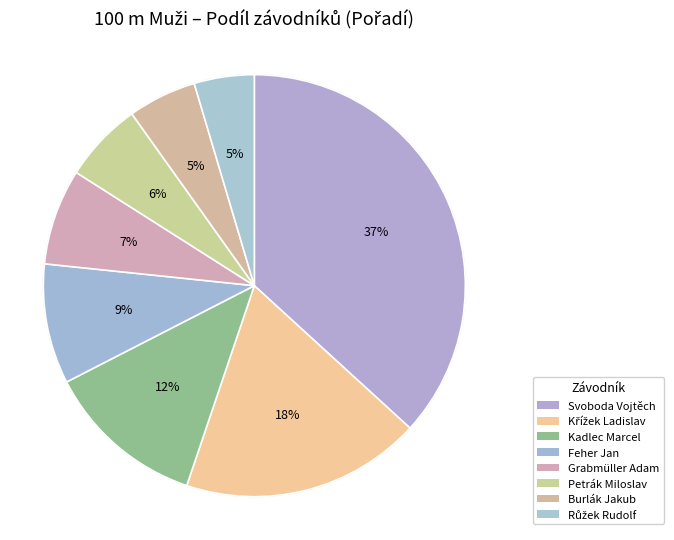

Does Kadlec Marcel account for over 50% of the chart?

No